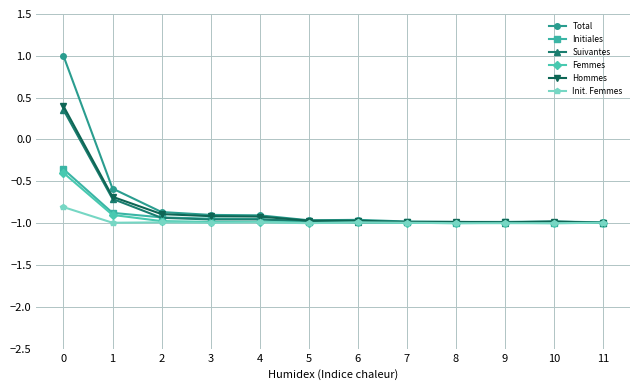

Is the value of Suivantes at 6 greater than the value of Total at 3?

No